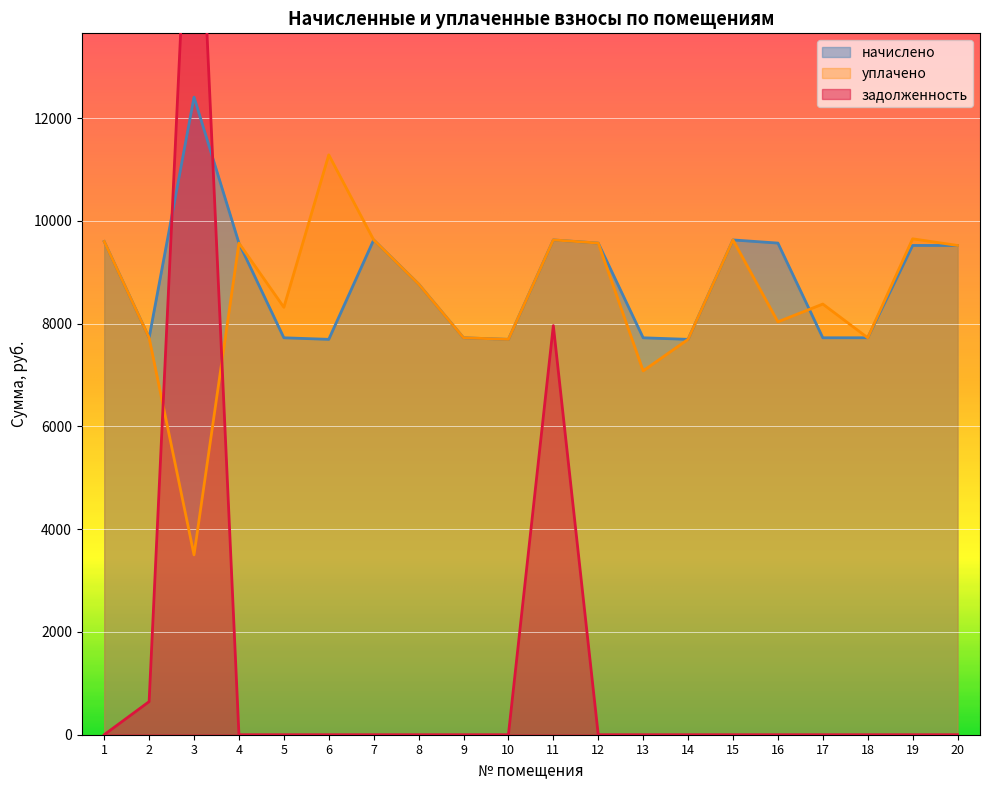

Where is the first local maximum for уплачено?

4